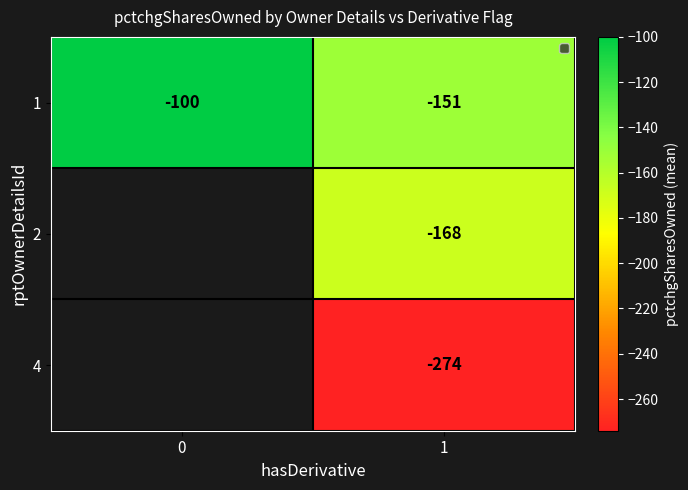

At which category is the sum across all series the highest?

1